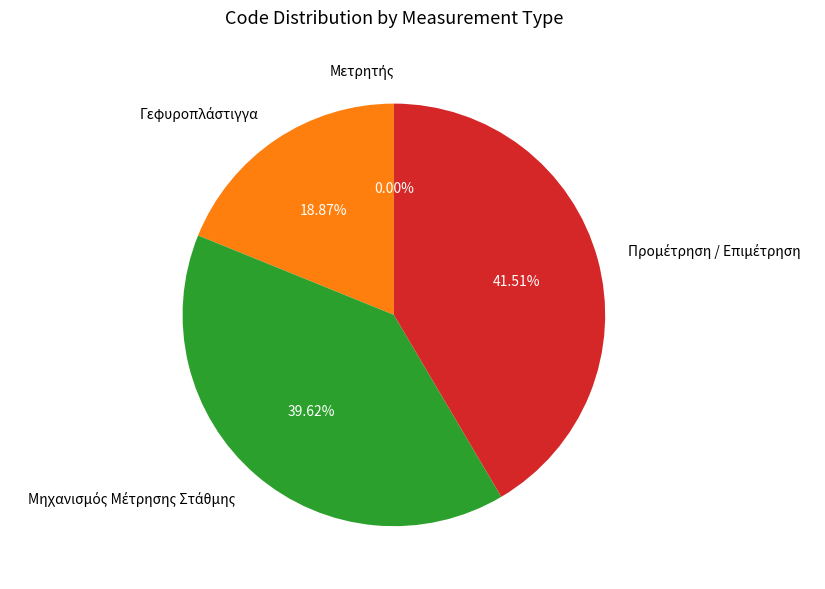

Is there any slice that represents more than half of the pie?

No